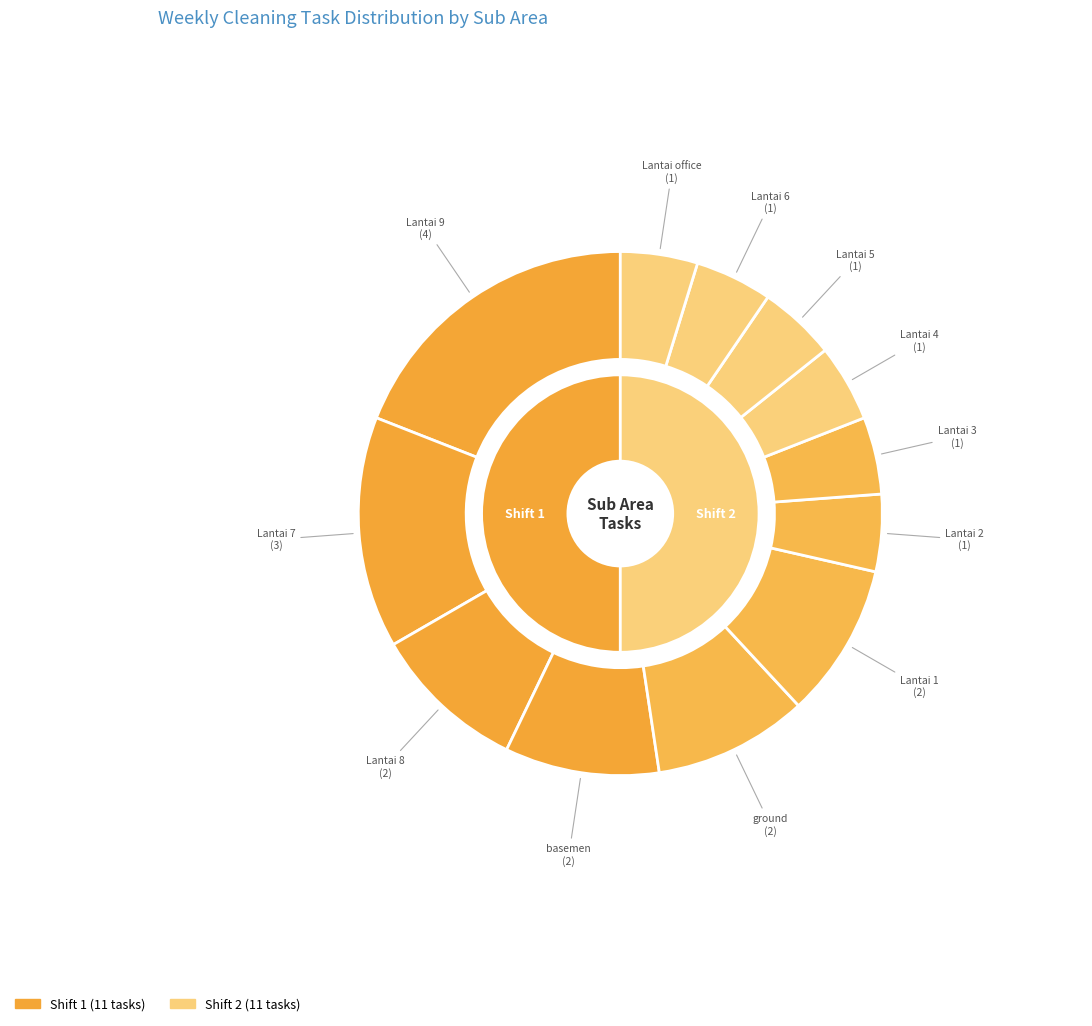

To the nearest percent, what portion does Lantai 2 represent?

5%